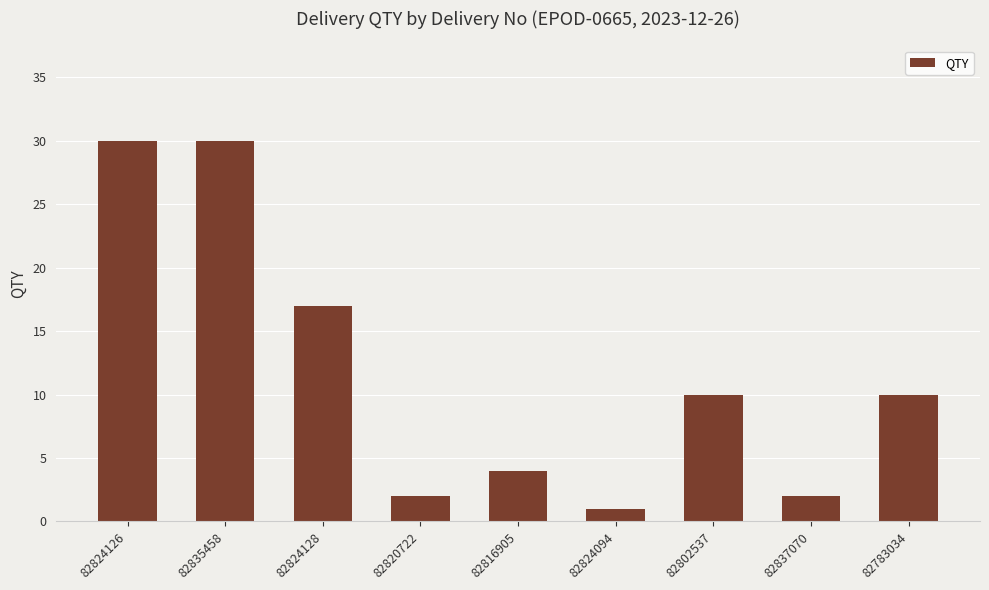

What is the maximum value shown in the chart?

30